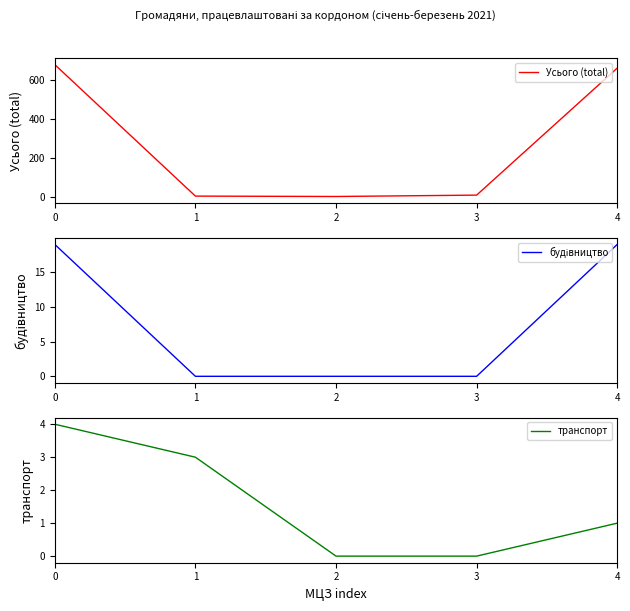

Count the транспорт values in the range 0 to 3.

4